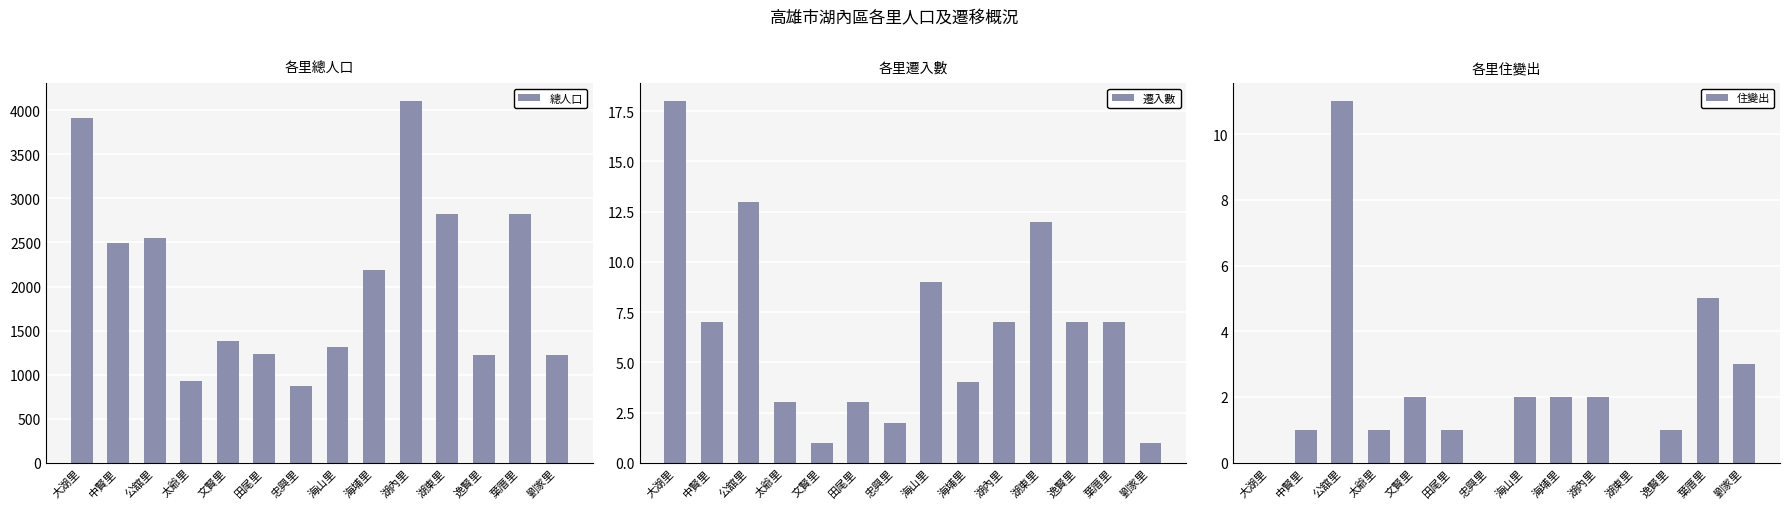

What is the label of the 4th bar from the right?

湖東里